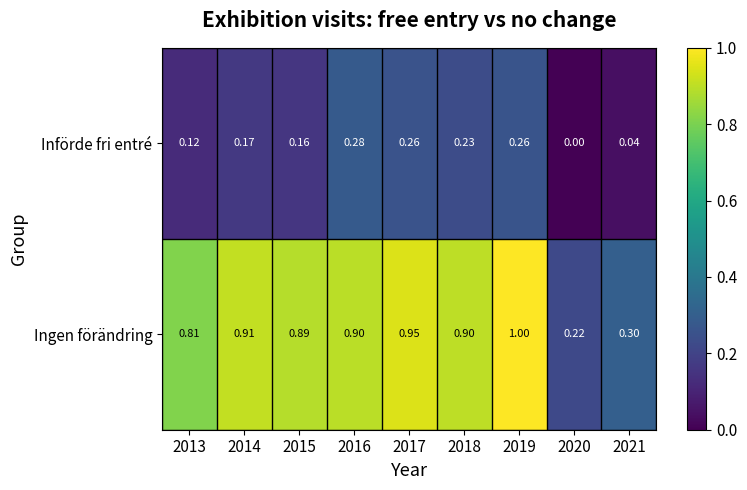

How many categories are shown in the chart?

9